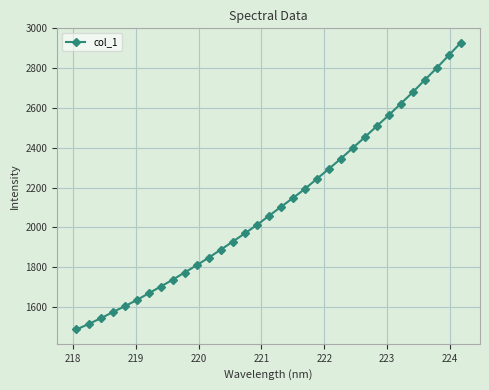

Reading left to right, list all the values displayed in this chart.

1486.8	1514.0	1542.4	1573.3	1603.2	1634.0	1668.4	1701.9	1737.0	1773.0	1809.5	1847.7	1887.7	1928.3	1969.3	2011.6	2056.9	2102.3	2146.8	2192.6	2243.5	2293.7	2345.0	2398.9	2453.3	2508.8	2564.0	2621.7	2679.4	2740.5	2801.3	2864.7	2928.1